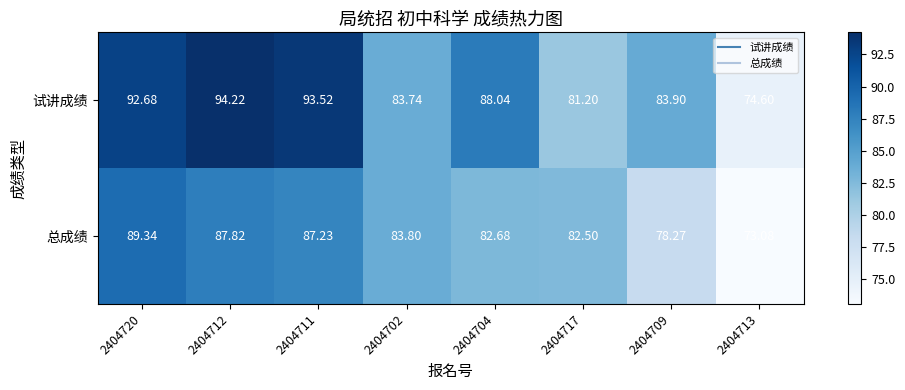

Is the value of 总成绩 at 2404702 greater than the value of 试讲成绩 at 2404712?

No